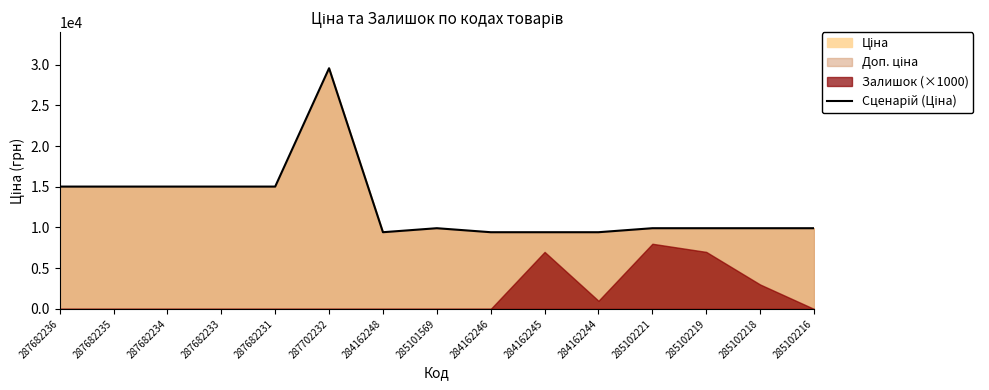

Rank the categories by value from highest to lowest.

287702232, 287682236, 287682235, 287682234, 287682233, 287682231, 285101569, 285102221, 285102219, 285102218, 285102216, 284162248, 284162246, 284162245, 284162244